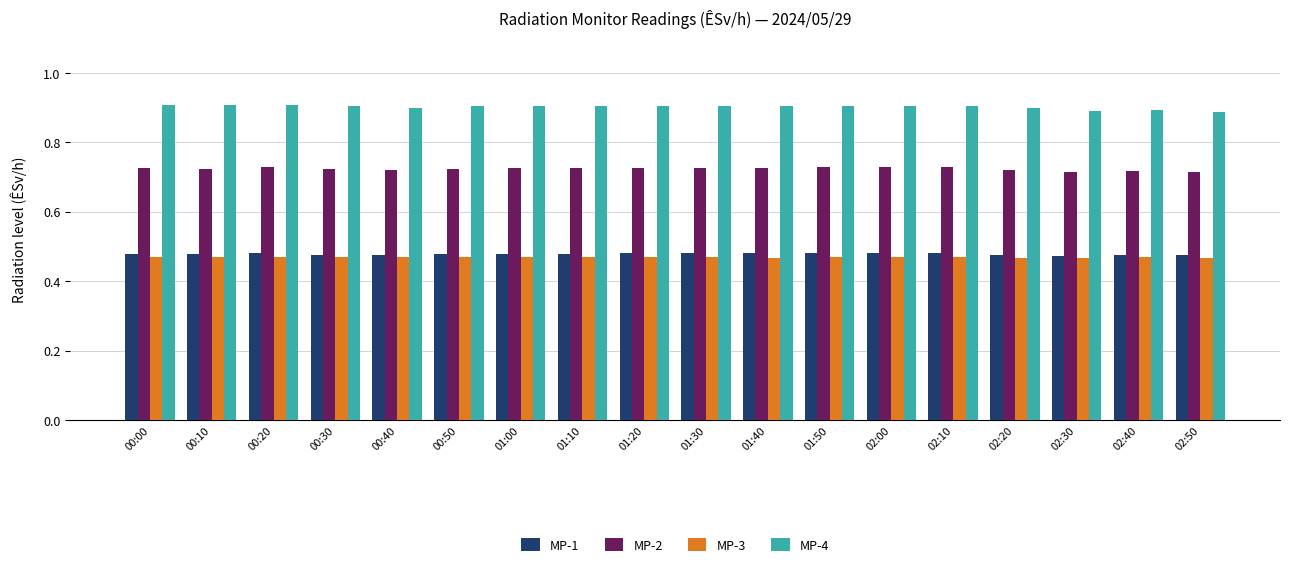

What is the sum of all MP-3 values?

8.4